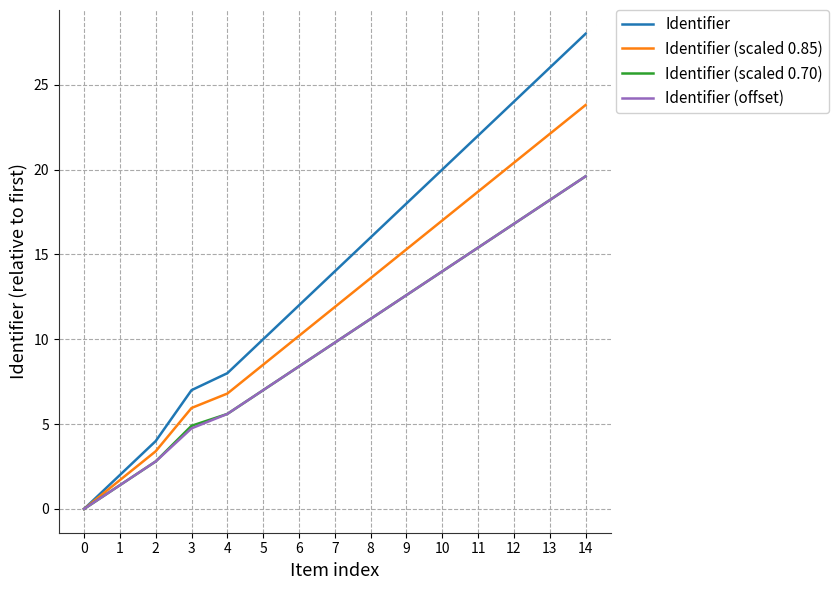

Does the chart have visible grid lines?

Yes